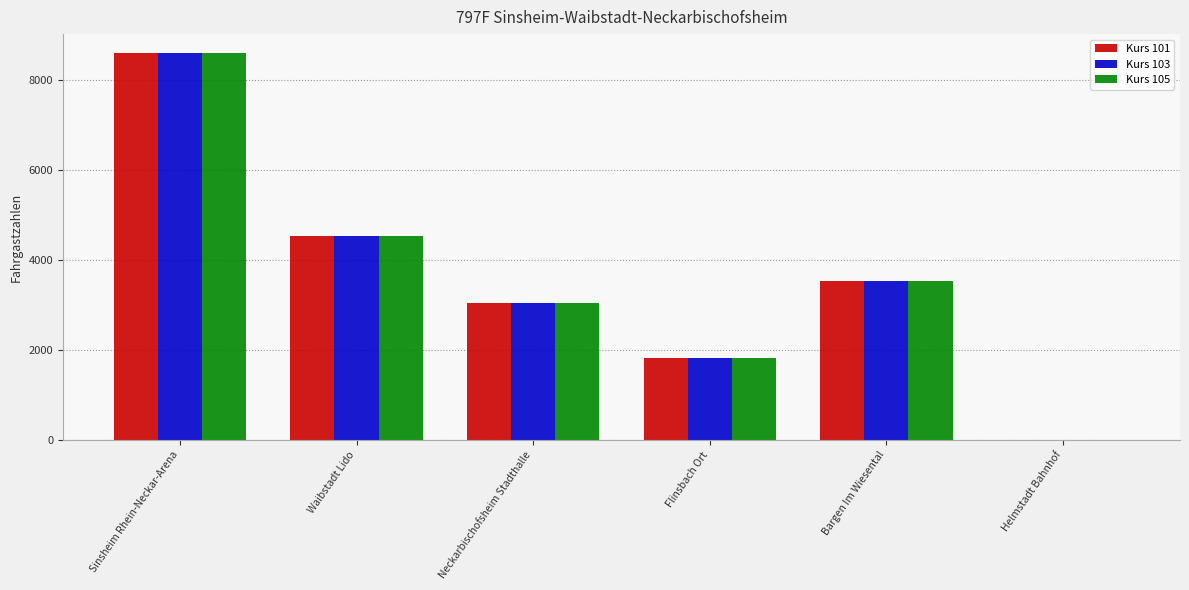

What value does the Kurs 101 series have at Flinsbach Ort, to the nearest 50?

1850